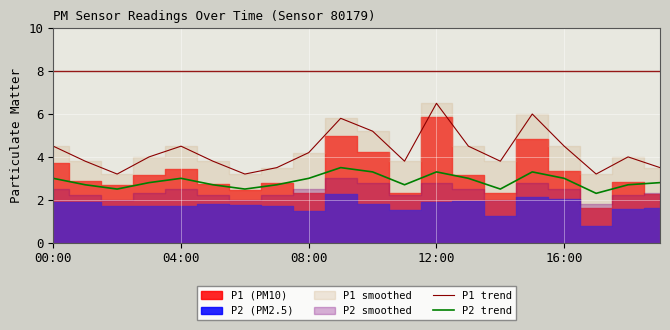

What is the difference between the second highest and minimum values in the P2 trend series?

1.0